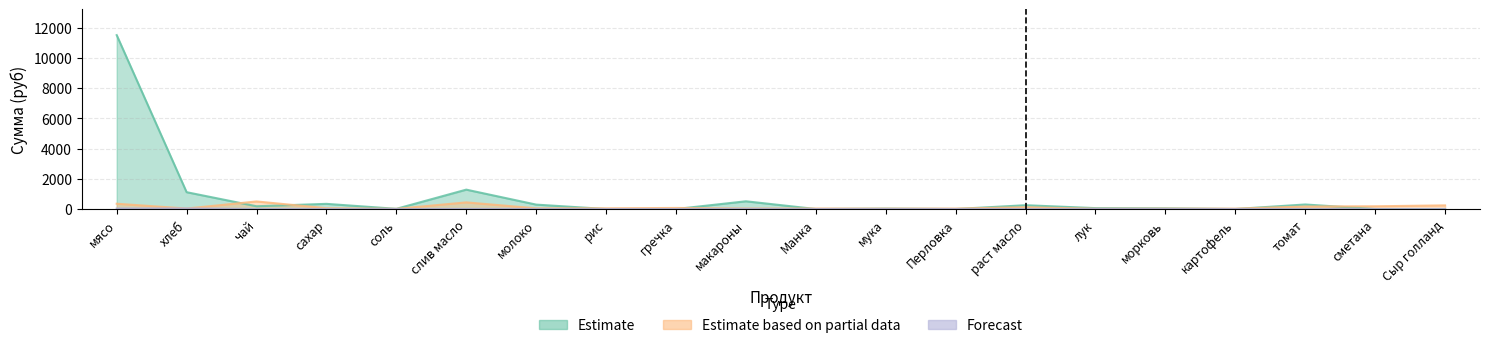

Which category has the lowest value across all series?

рис